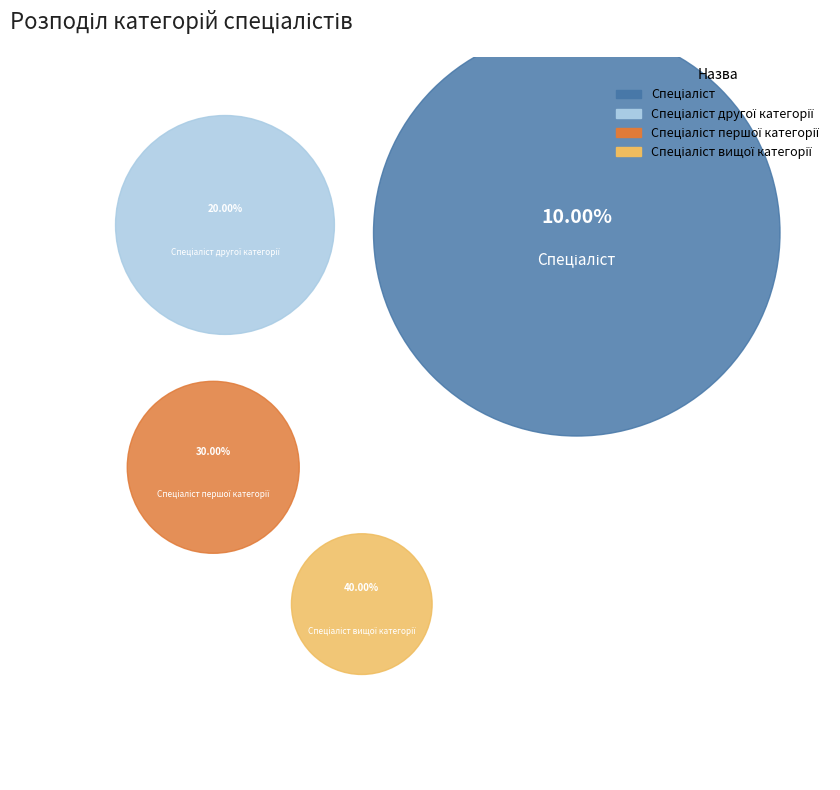

True or false: Спеціаліст першої категорії accounts for 38% of the total.

False